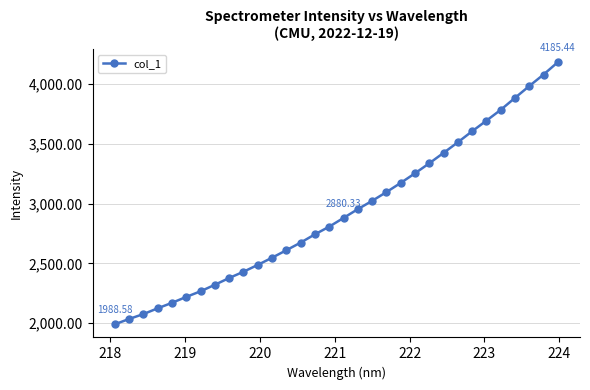

What is the sum of all values?

93752.0